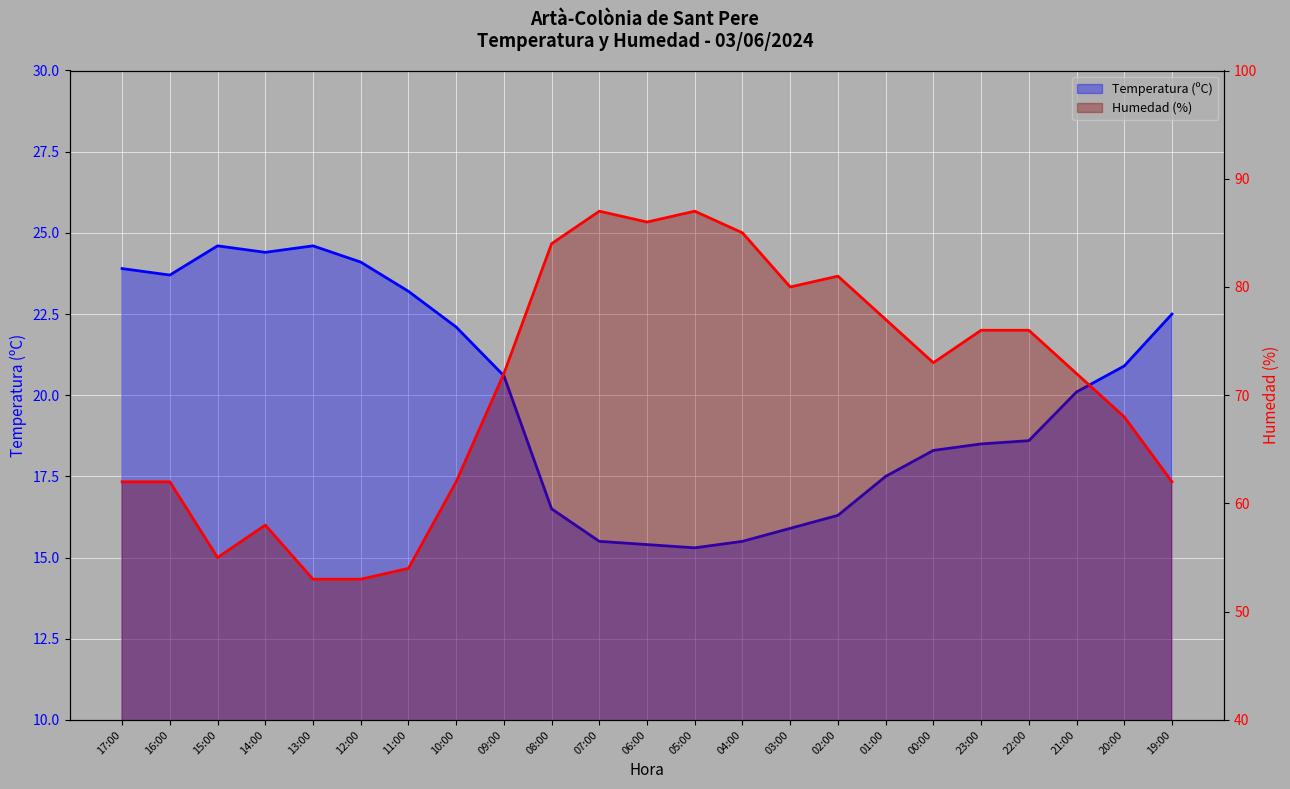

At which category does the chart reach its peak across all series?

07:00